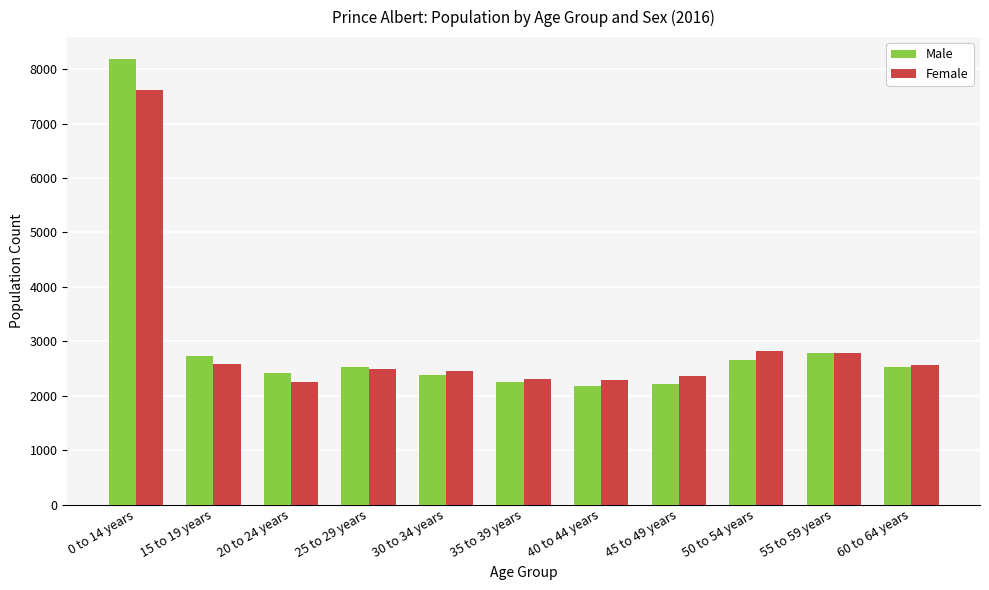

What is the value of the Female bar at the 4th from the left?

2490